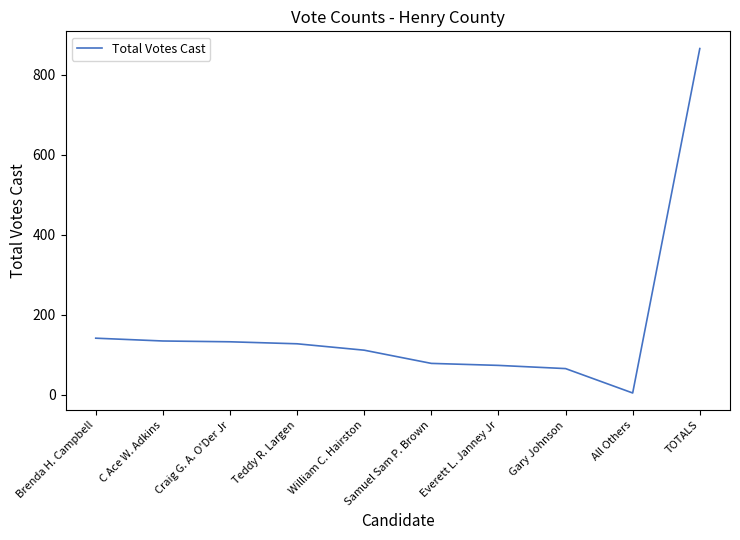

What is the difference between the values at Craig G. A. O'Der Jr and Gary Johnson?

67